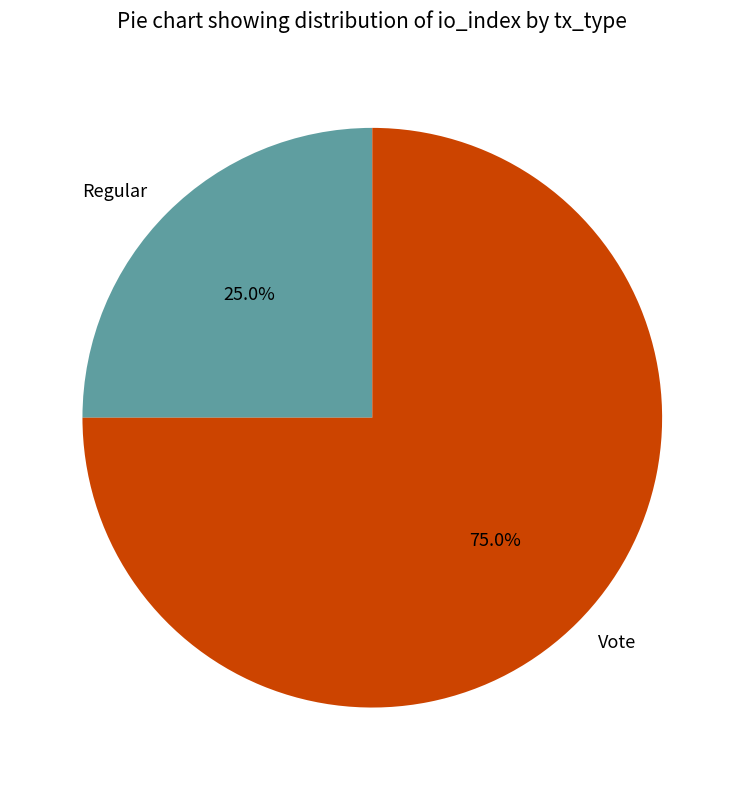

Which category accounts for the majority?

Vote